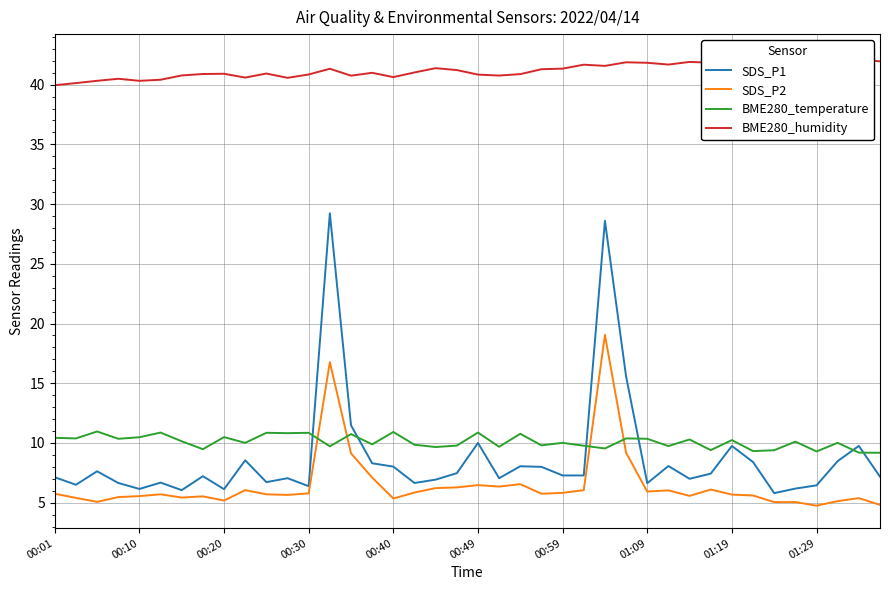

Rank the series at 14 from highest to lowest value.

BME280_humidity, SDS_P1, BME280_temperature, SDS_P2